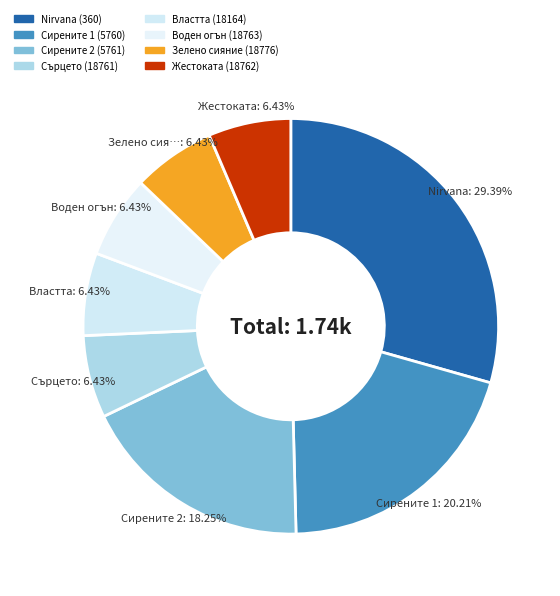

What percentage is the Жестоката (18762) slice, to the nearest percent?

6%